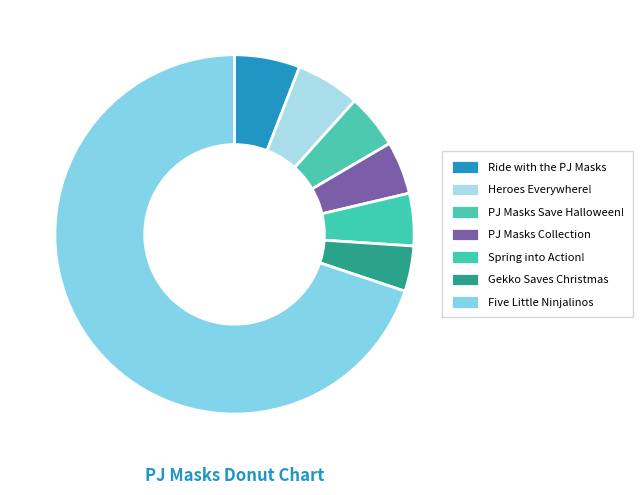

Which slice is the largest?

Five Little Ninjalinos